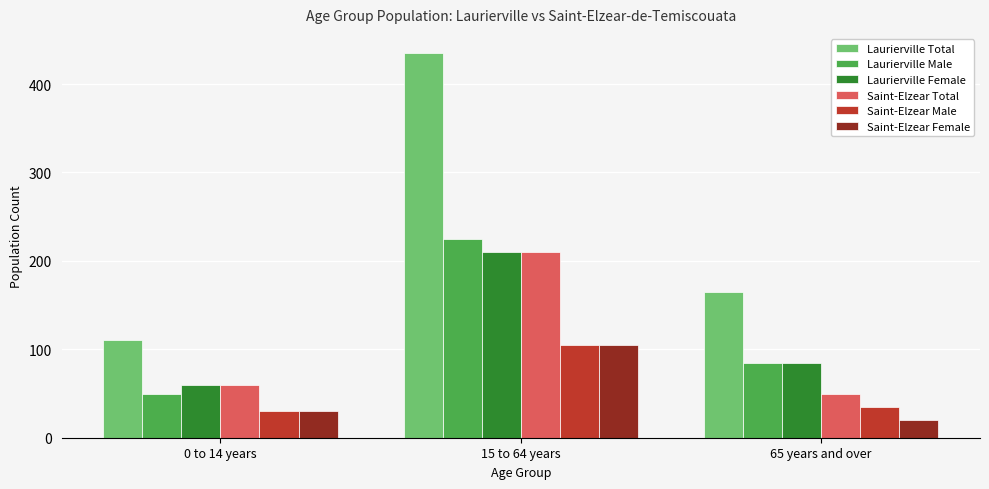

At which label is Saint-Elzear Female closest to 62?

0 to 14 years